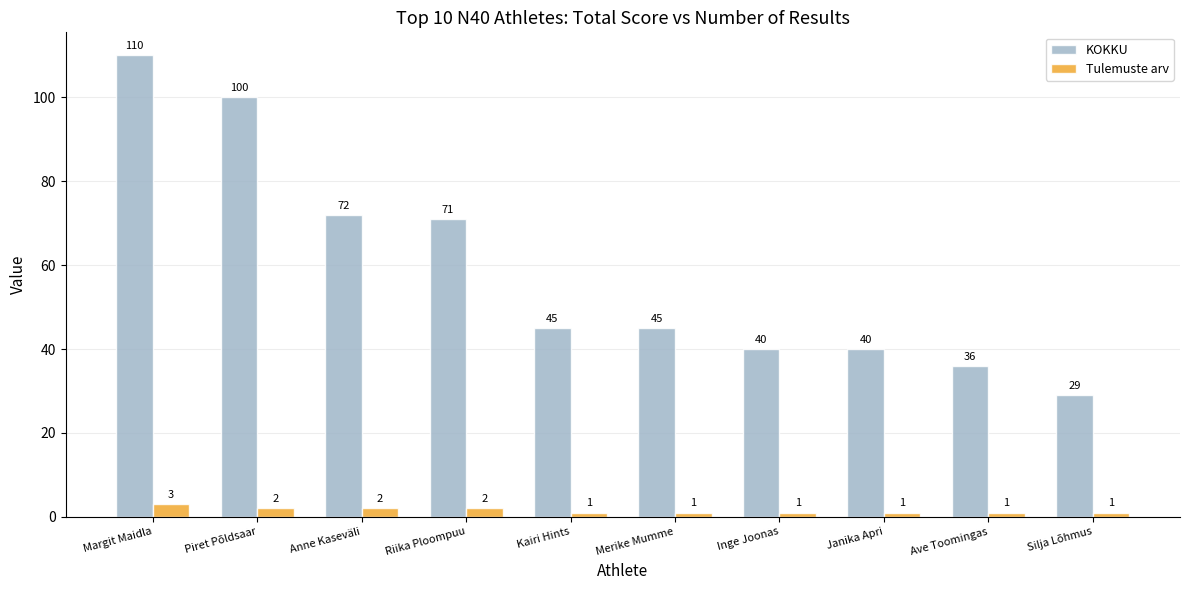

At which category does the chart reach its peak across all series?

Margit Maidla